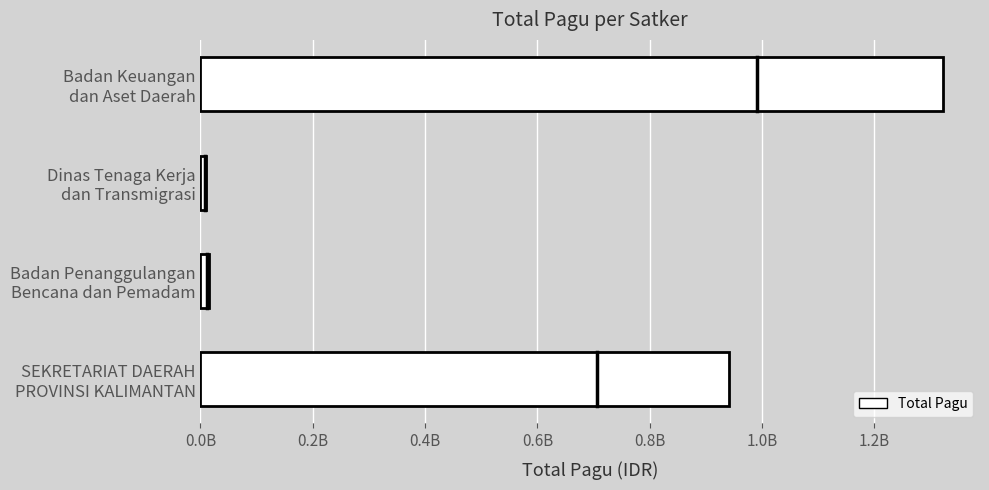

Are the bars horizontal?

Yes